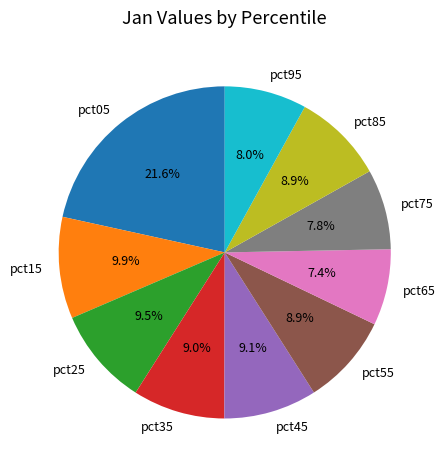

Which category has the biggest portion of the pie?

pct05